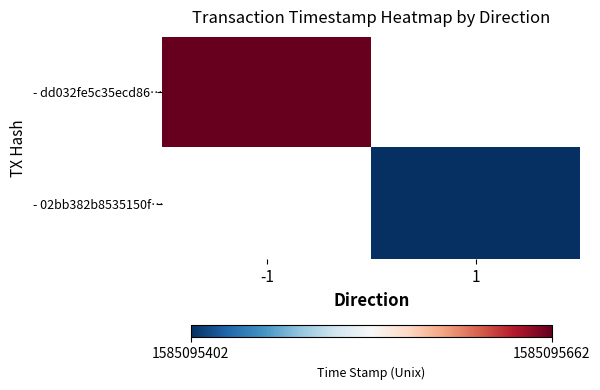

Rank the series by their average value, from highest to lowest.

dd032fe5c35ecd8678dc91d970a69b3e497f2c0, 02bb382b8535150f1600aa44b74649005cfc1cb